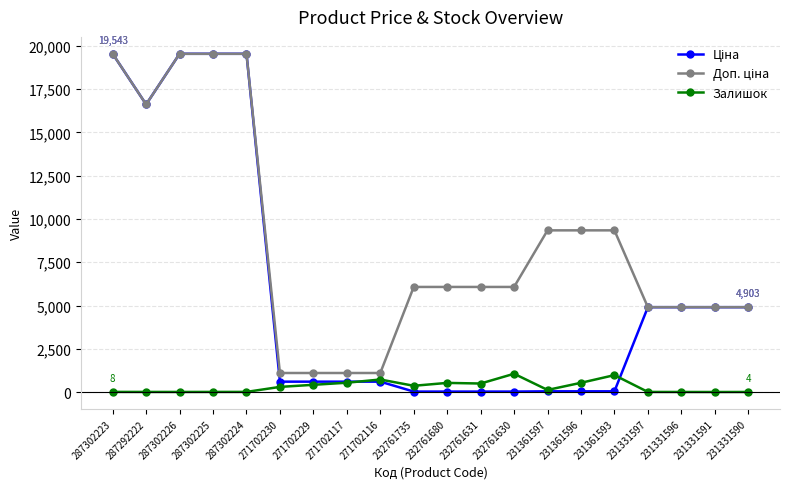

At how many categories does at least one series exceed 3341?

16